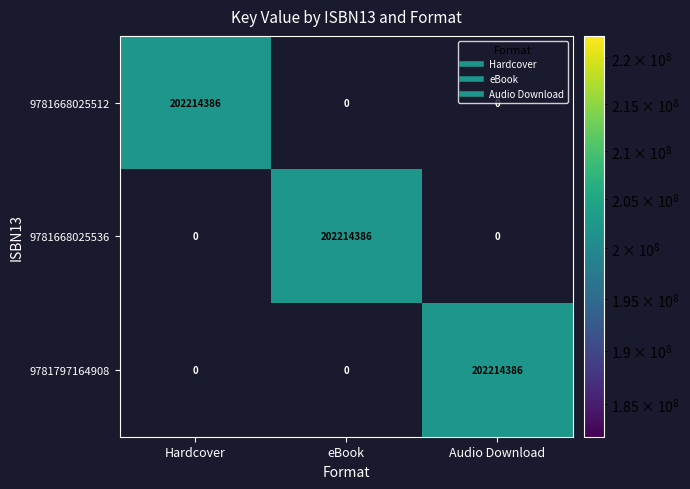

What is the spread (max minus min) of values at Audio Download?

202214386